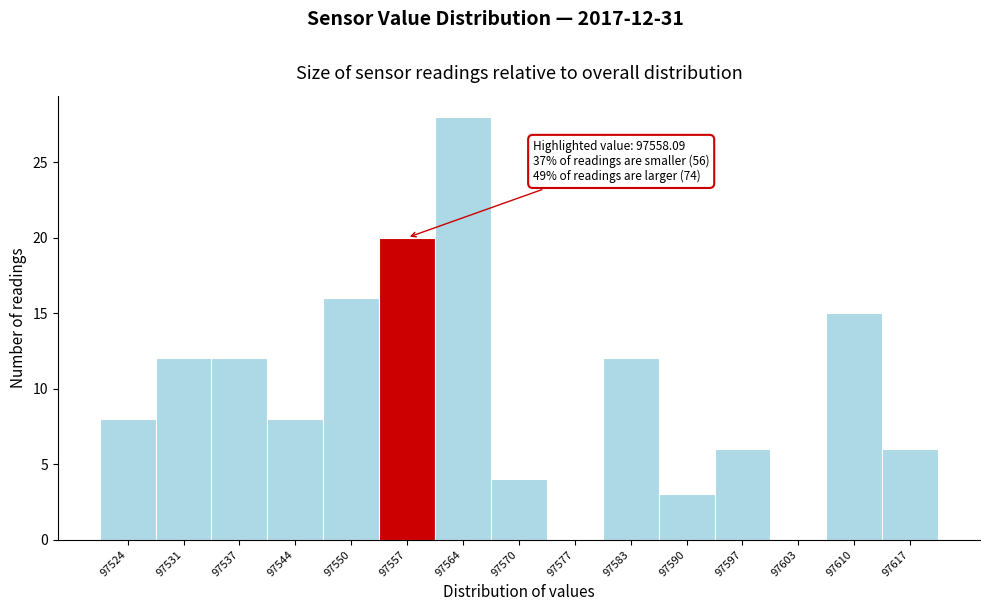

Reading left to right, transcribe all the data shown in this chart.

97524=8	97531=12	97537=12	97544=8	97550=16	97557=20	97564=28	97570=4	97577=0	97583=12	97590=3	97597=6	97603=0	97610=15	97617=6